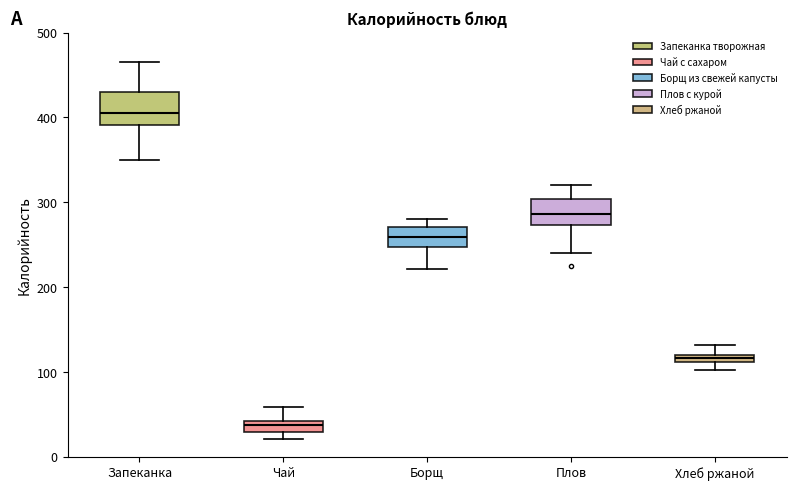

Which box's median line is the lowest?

Чай